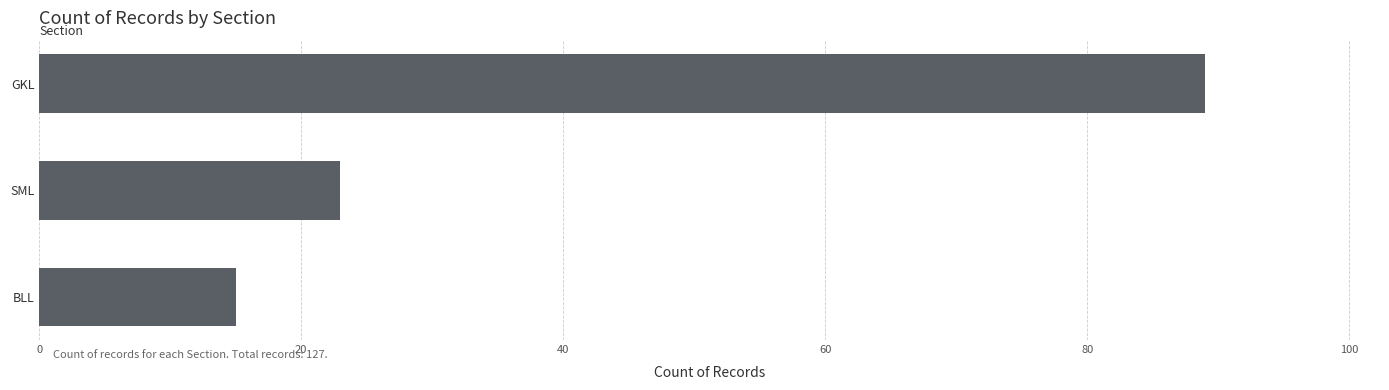

Rank the categories by value from lowest to highest.

BLL, SML, GKL